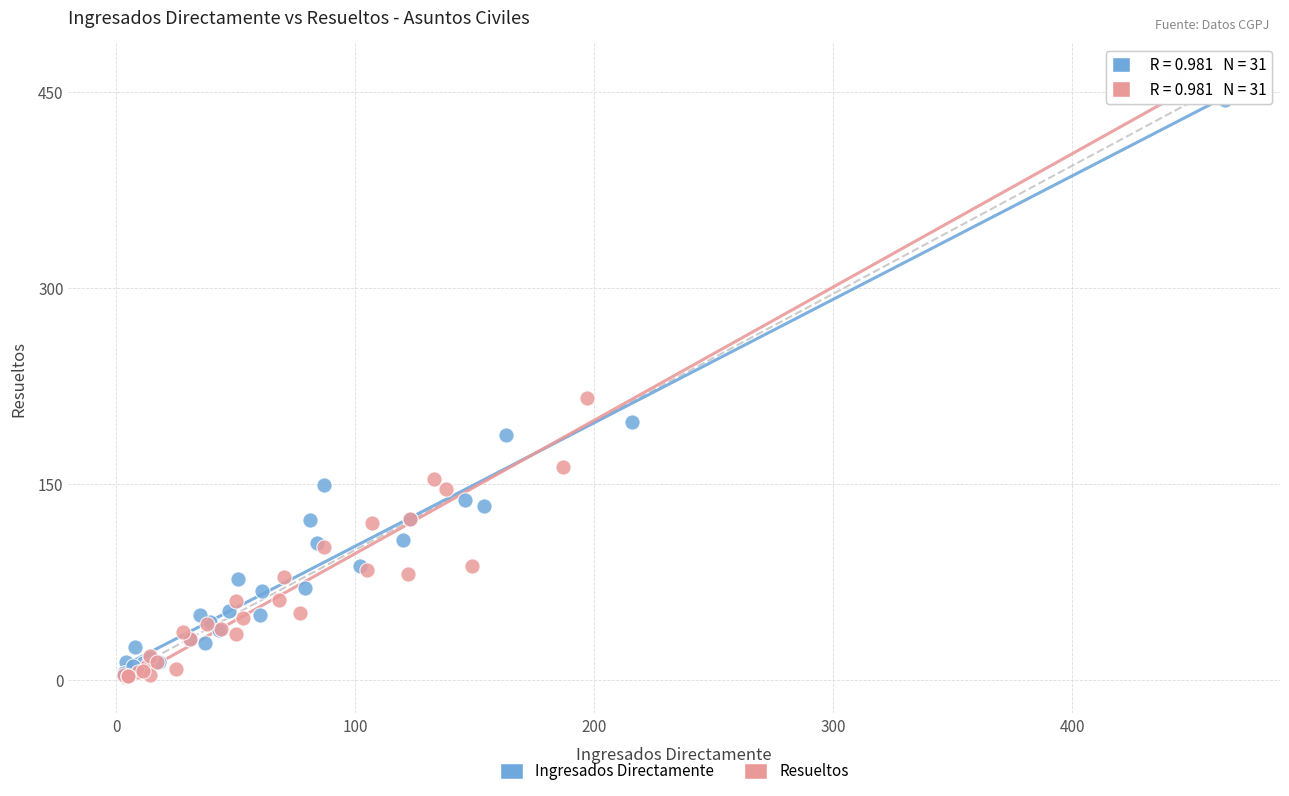

Which series has the widest spread of Y values?

Resueltos